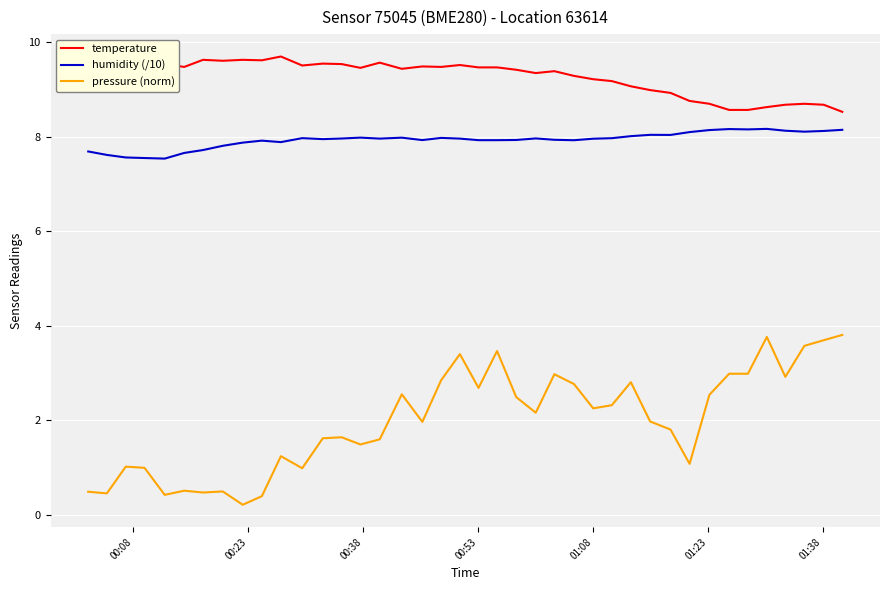

What is the smallest value displayed?

0.2